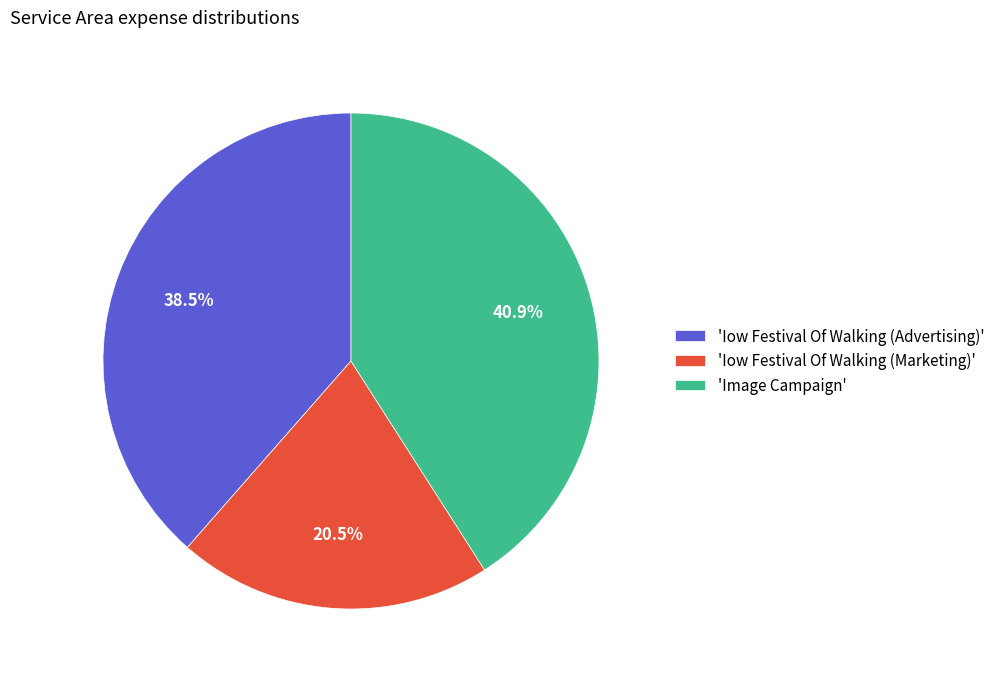

Does 'Iow Festival Of Walking (Advertising)' represent more than half of the total?

No